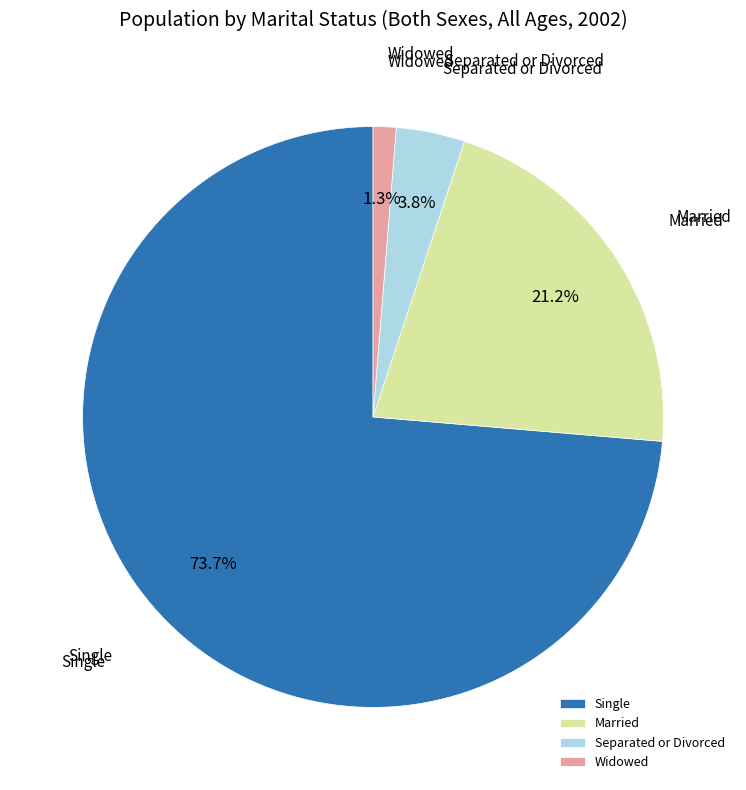

Rank the categories by value from highest to lowest.

Single, Married, Separated or Divorced, Widowed